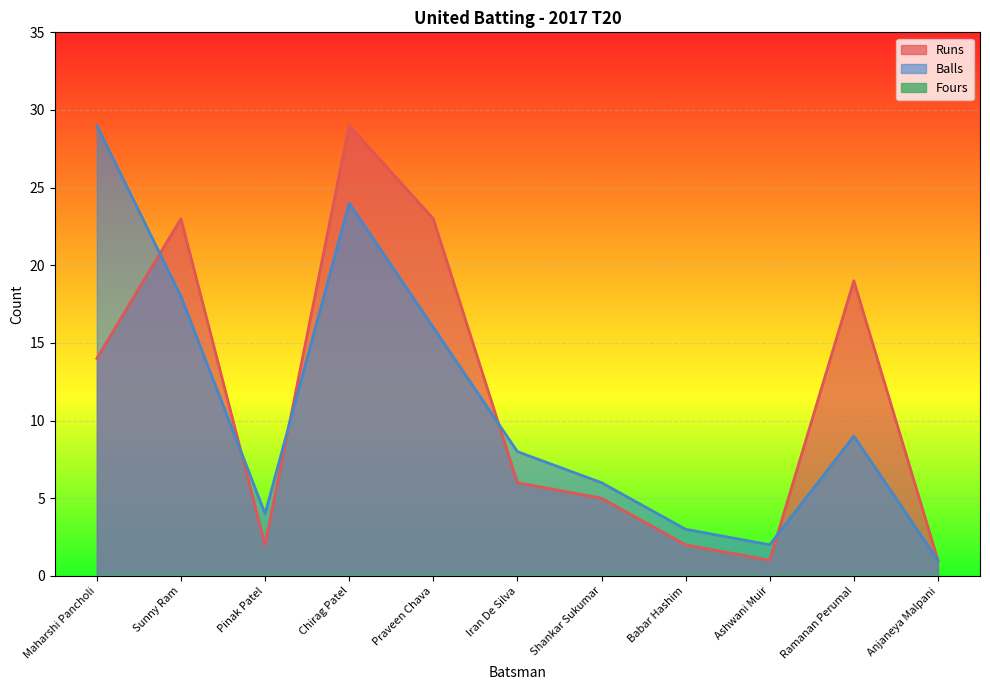

What is the sum of the Balls values at Anjaneya Malpani and Babar Hashim?

4